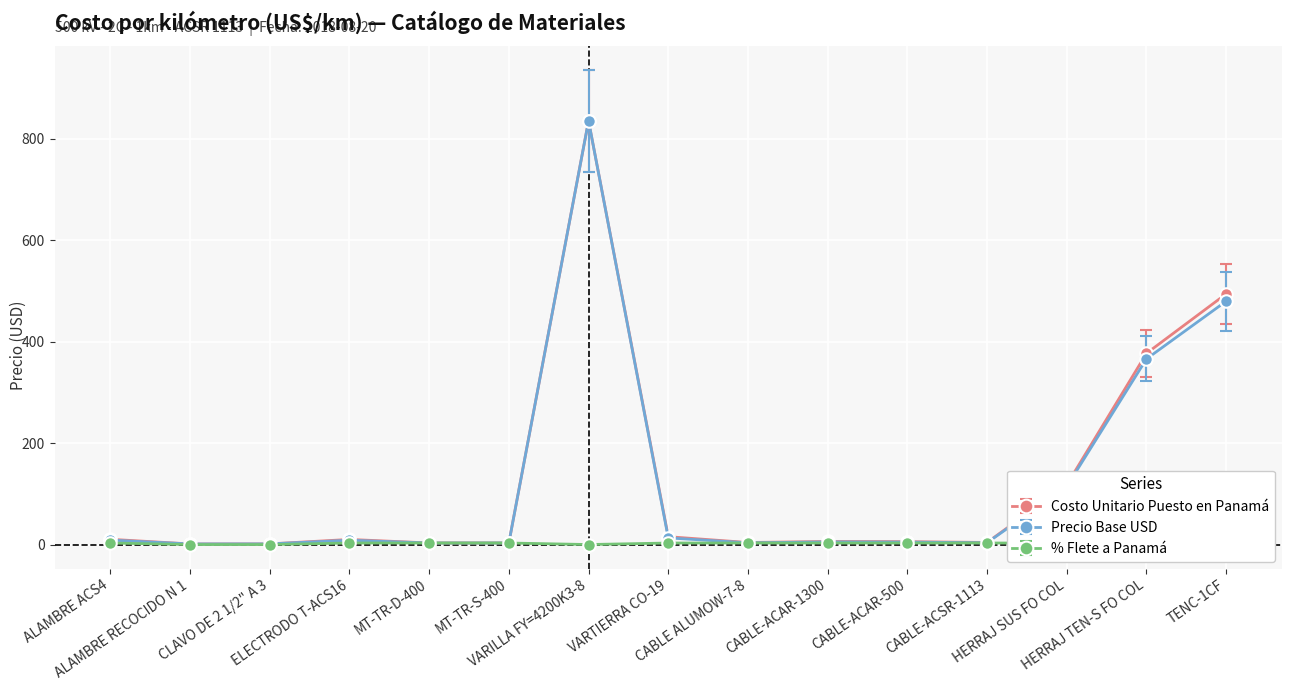

True or false: Precio Base USD and % Flete a Panamá intersect in this chart.

False